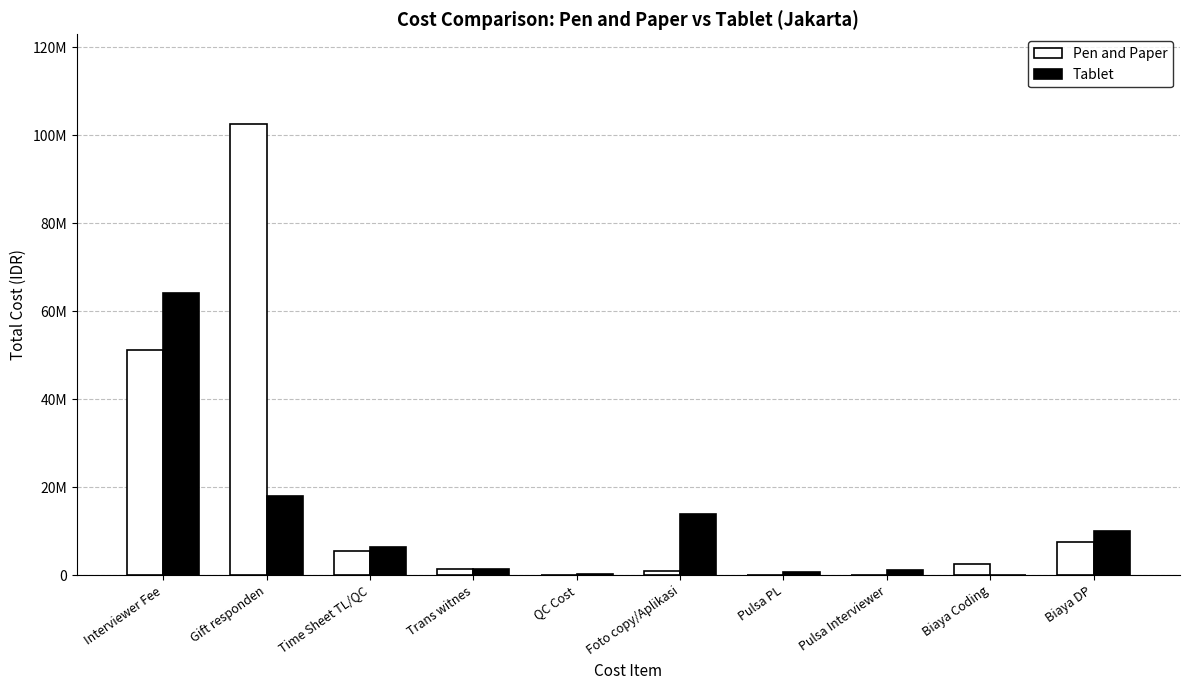

Which has a higher value, Interviewer Fee or Trans witnes?

Interviewer Fee